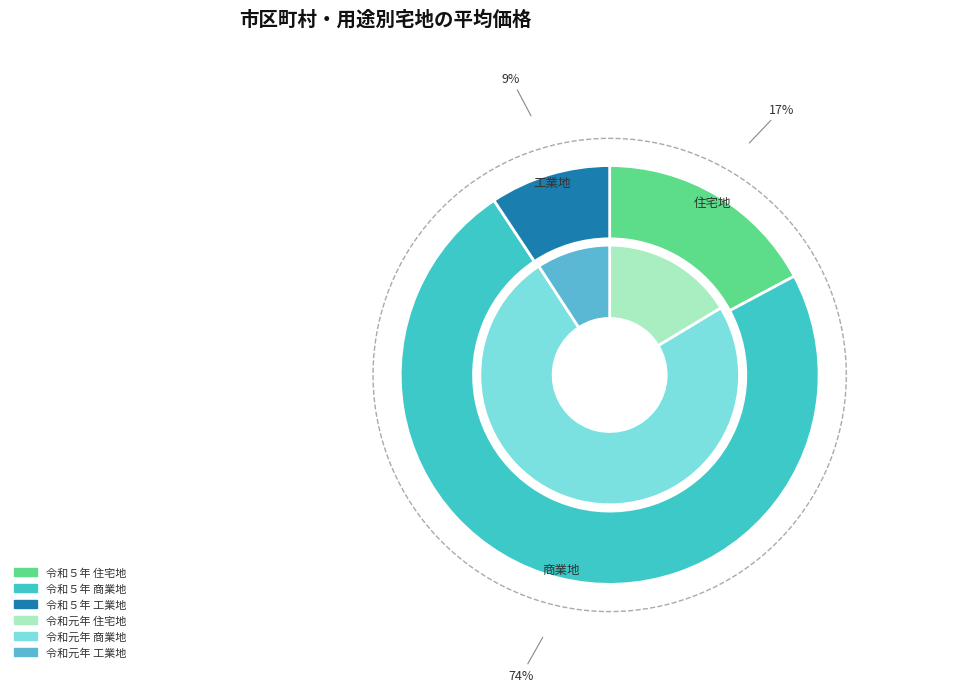

What portion of the pie excludes 工業地?

90.8%